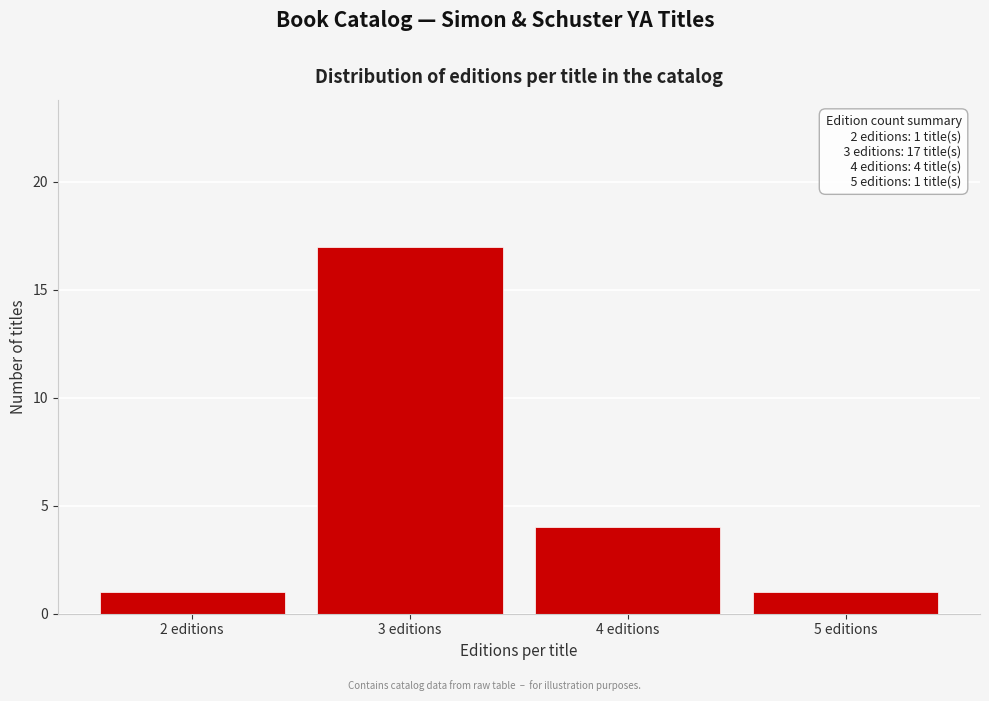

Reading left to right, list all the values displayed in this chart.

1	17	4	1